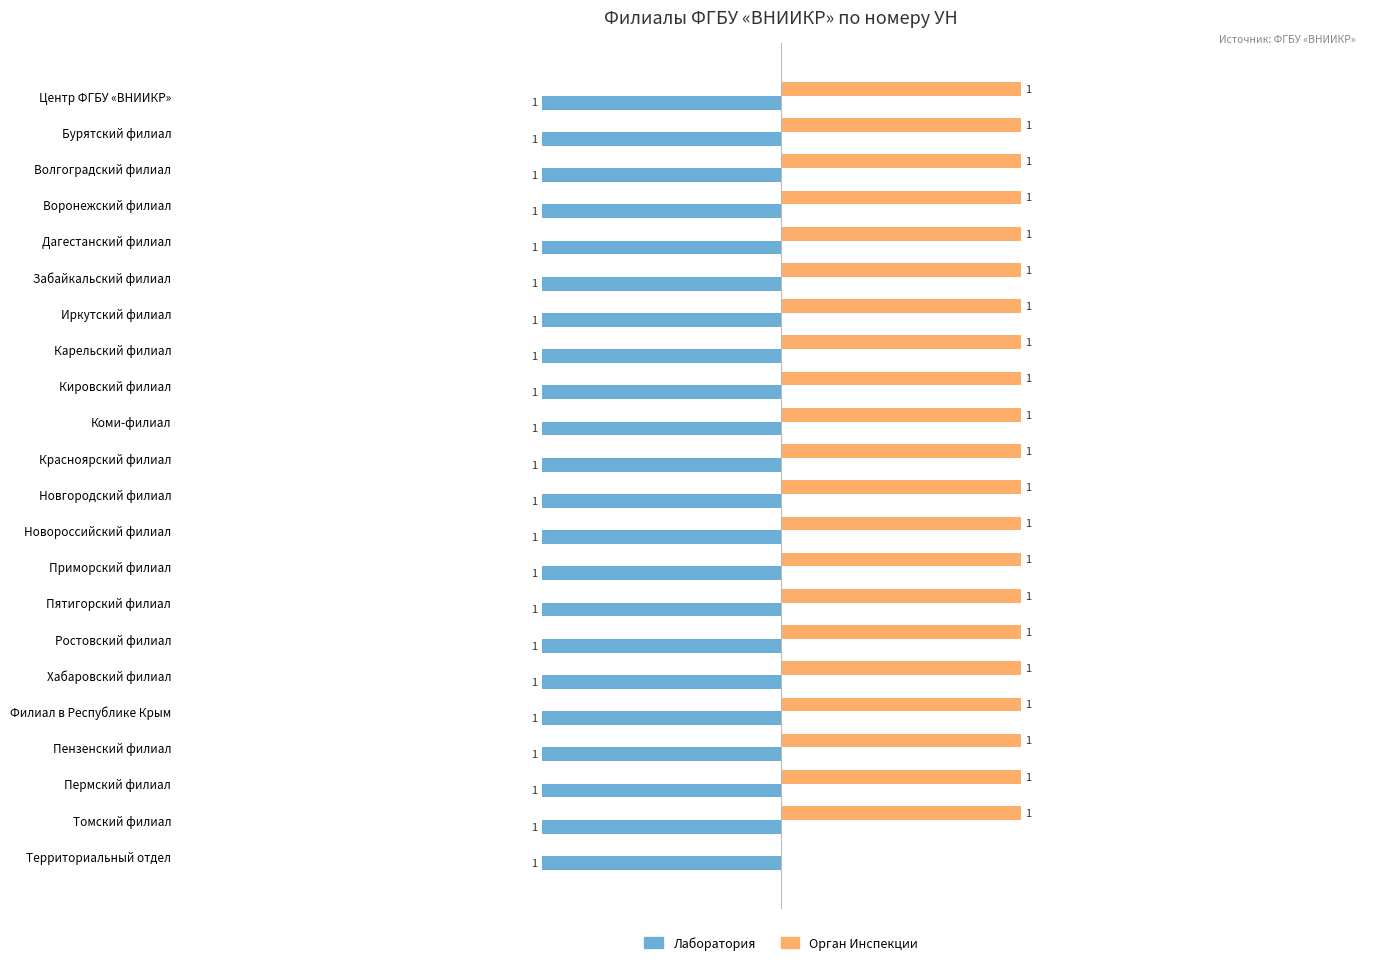

Which series has the largest total across all categories?

Орган Инспекции